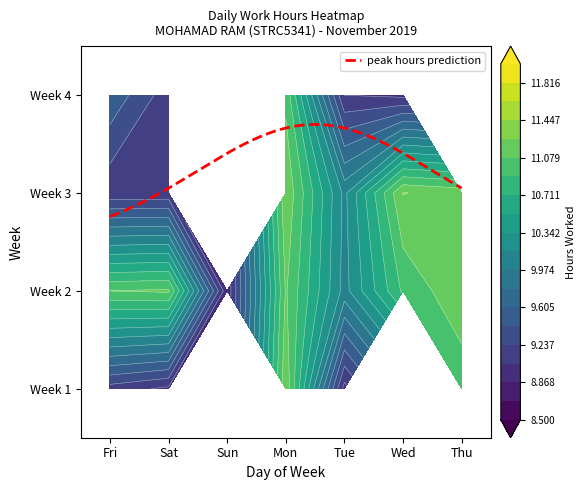

Between Thu and Sat, which is larger?

Thu